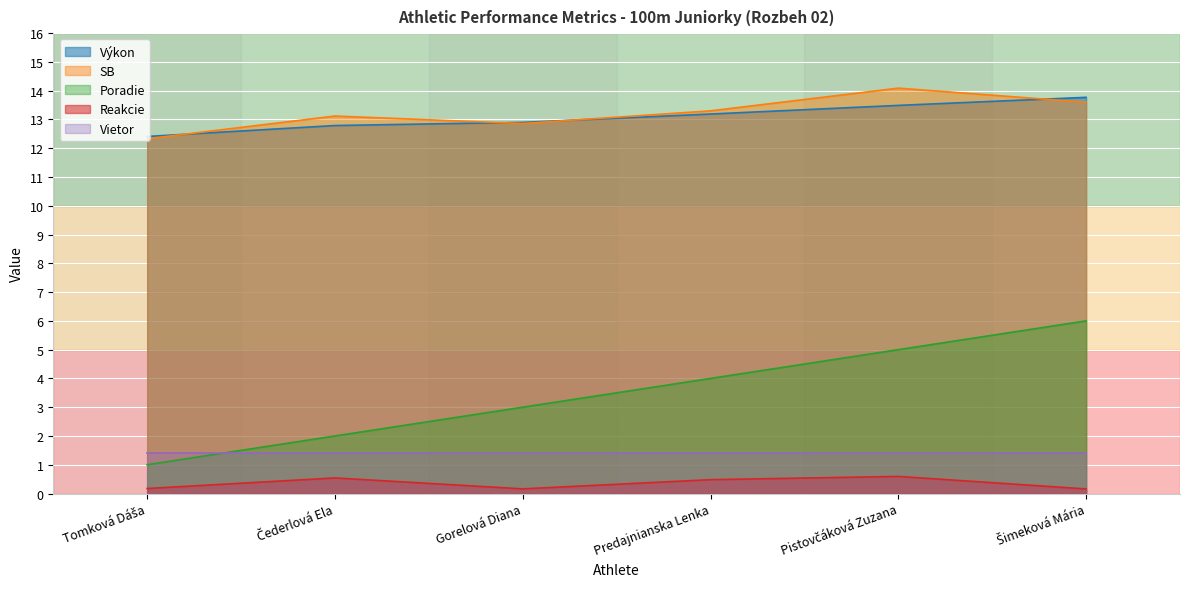

What is the difference between the Výkon values at Tomková Dáša and Gorelová Diana?

0.5